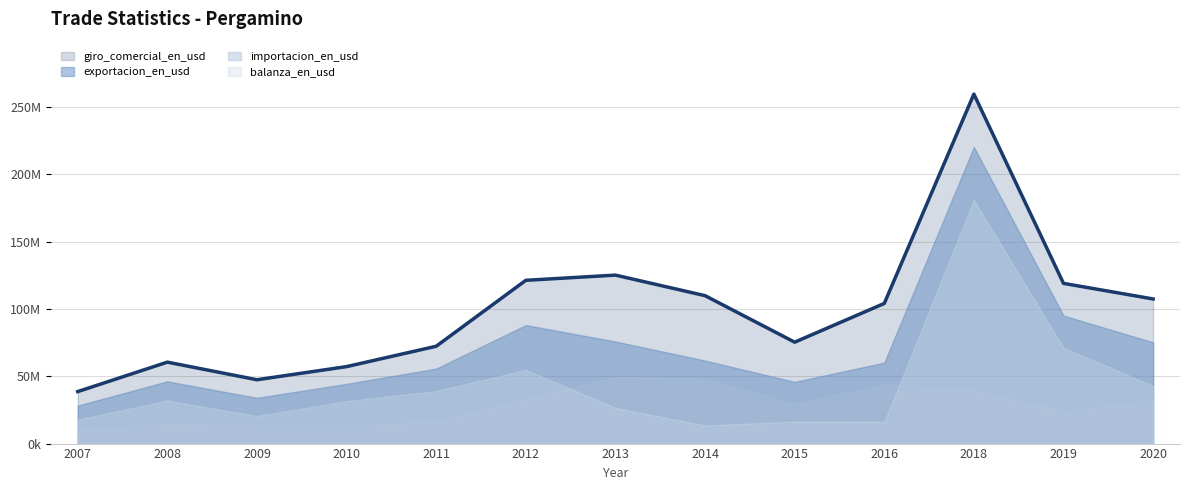

Count the number of data series in this chart.

4